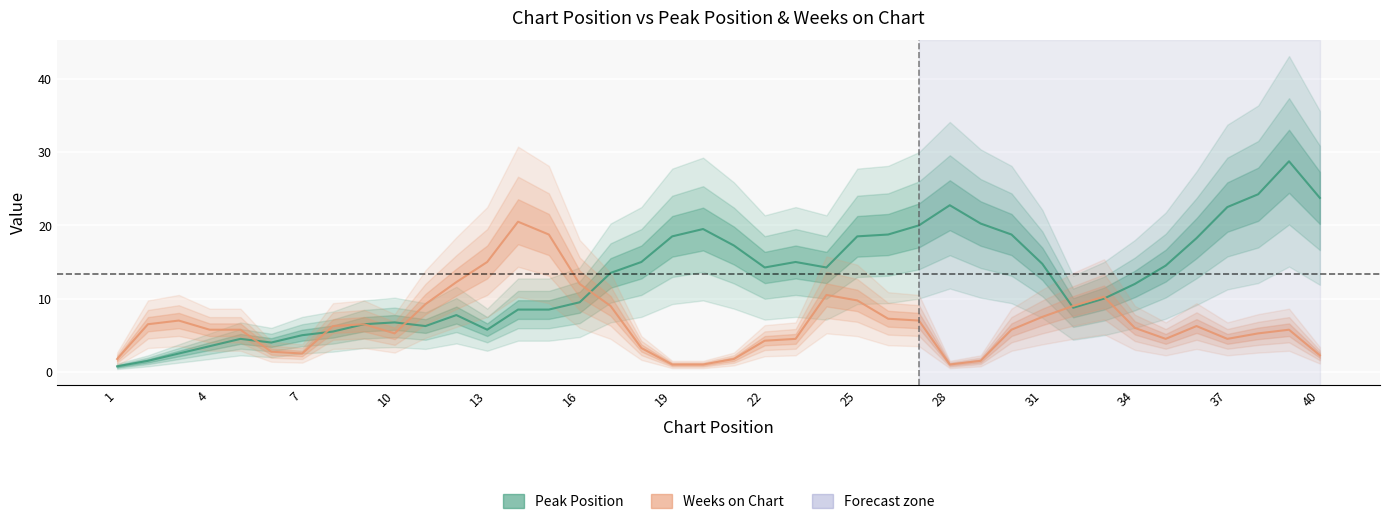

Between 8 and 36, which series saw the biggest shift?

Peak Position